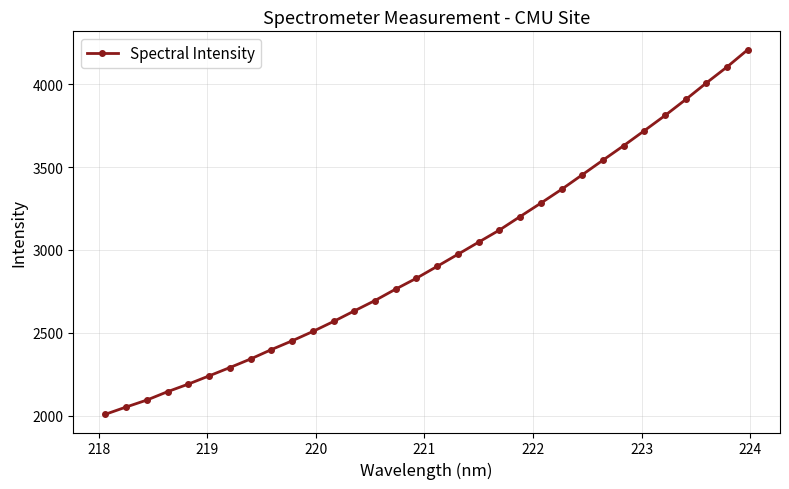

What is the value of the 30th point from the left?

4008.3